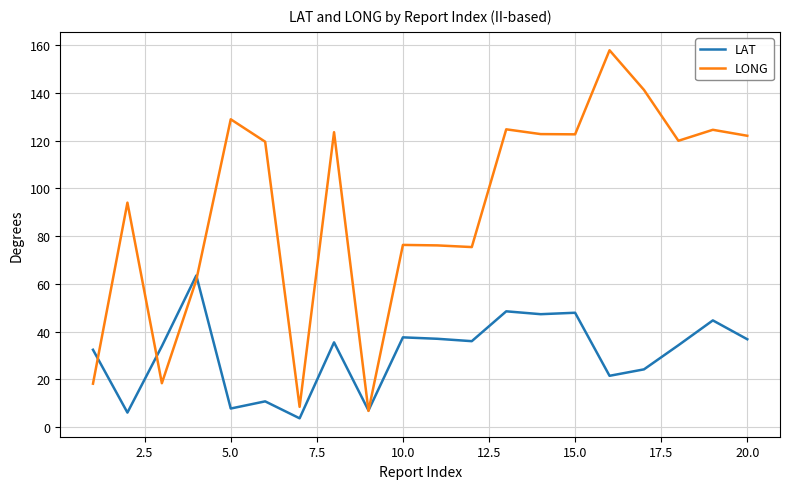

List the series in order of their overall mean, lowest first.

LAT, LONG